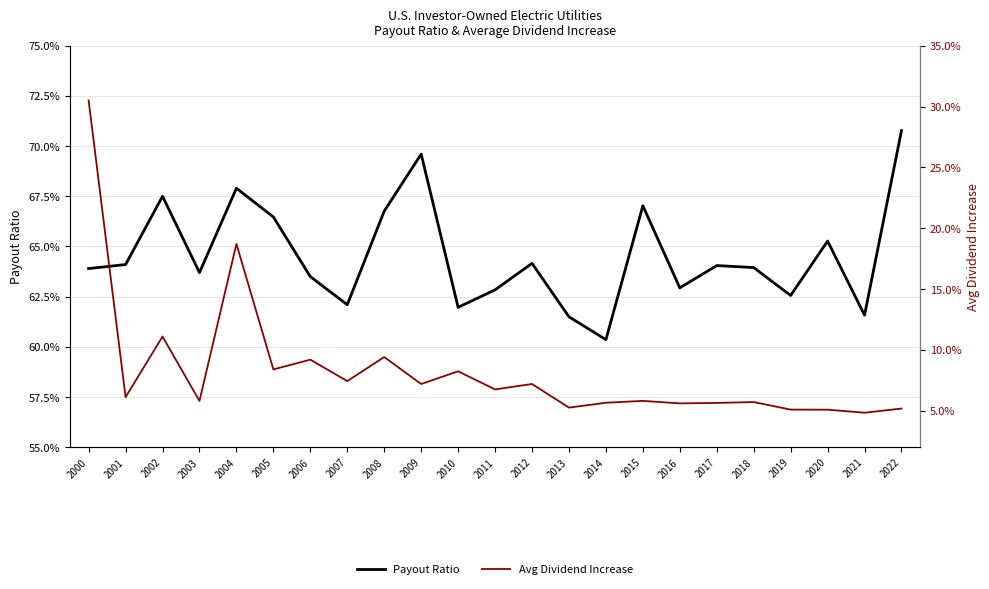

How many data points does each series have?

23